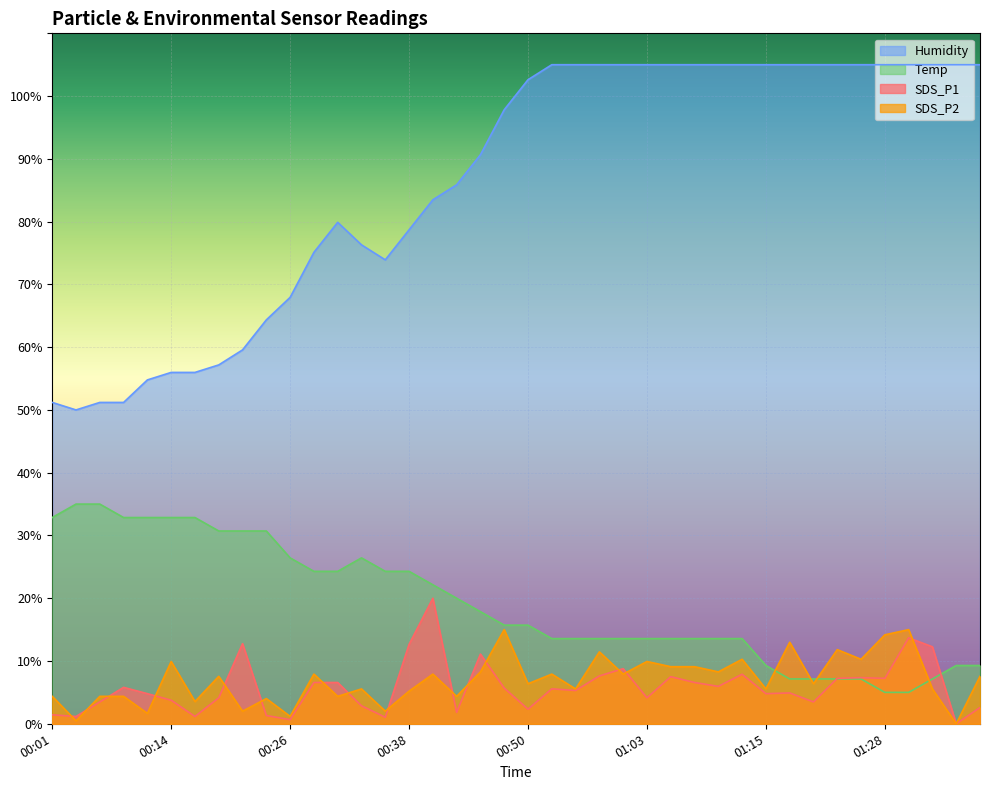

Is it true that Humidity equals 105.0 at 01:15?

True